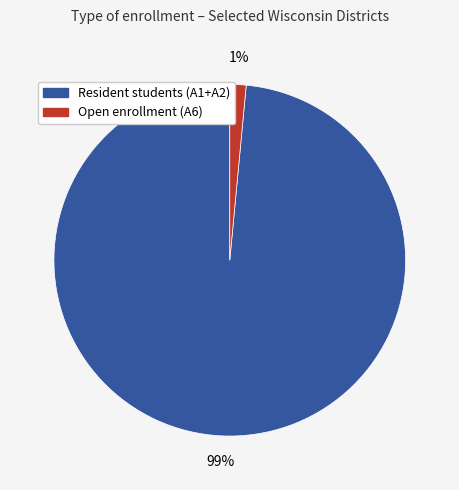

To the nearest percent, what is the average slice percentage?

50%